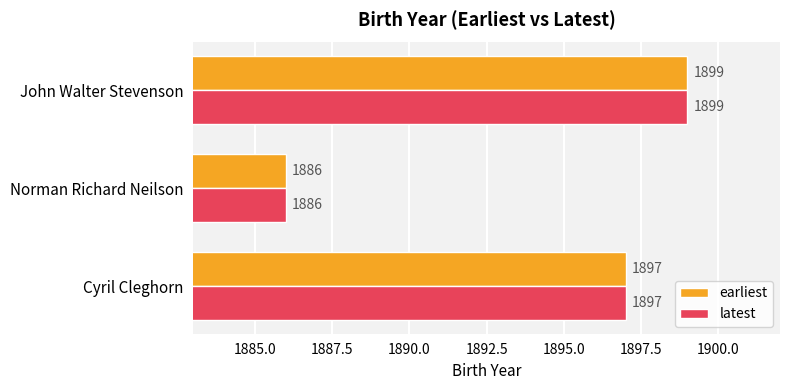

Which category has the highest value in the latest series?

John Walter Stevenson